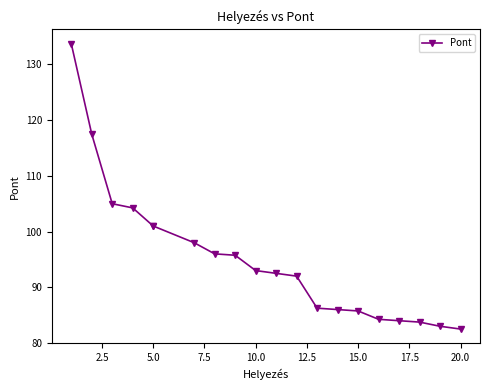

What is the change in value from 12.5 to 20.0?

-5.2